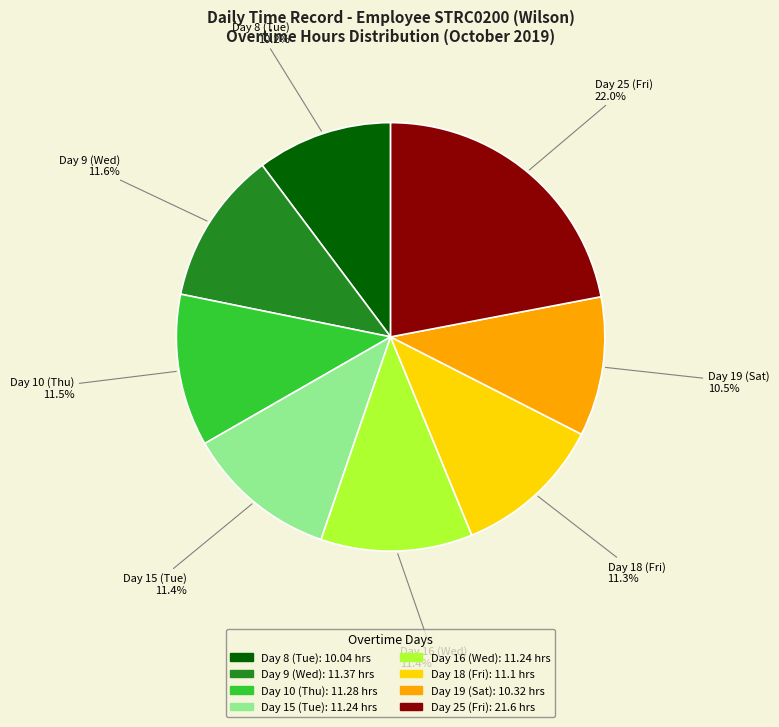

Count the number of slices in the pie.

8